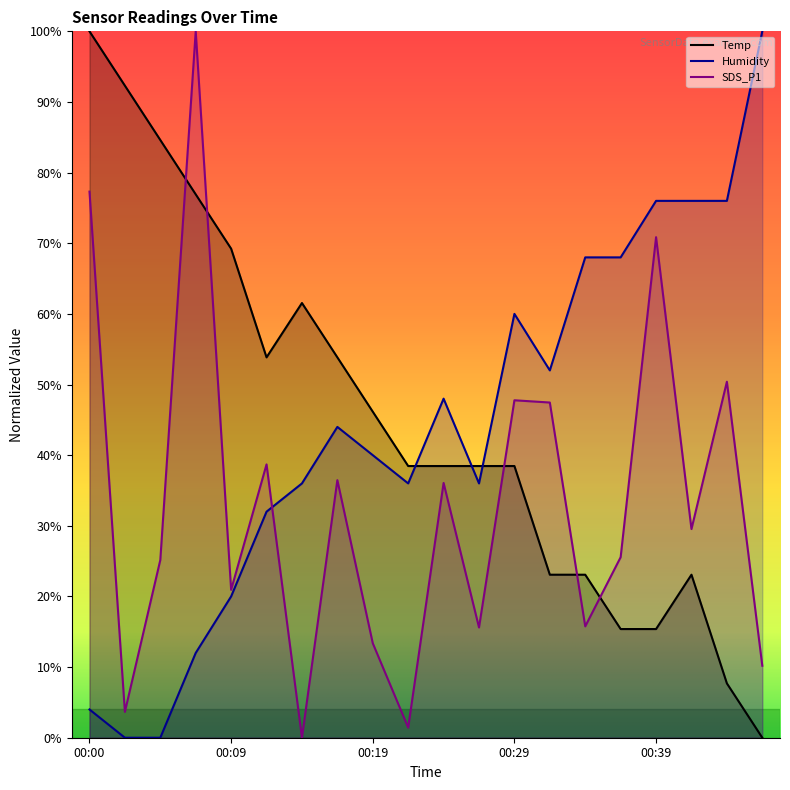

True or false: SDS_P1 has more than 1 points higher than both neighbors.

True